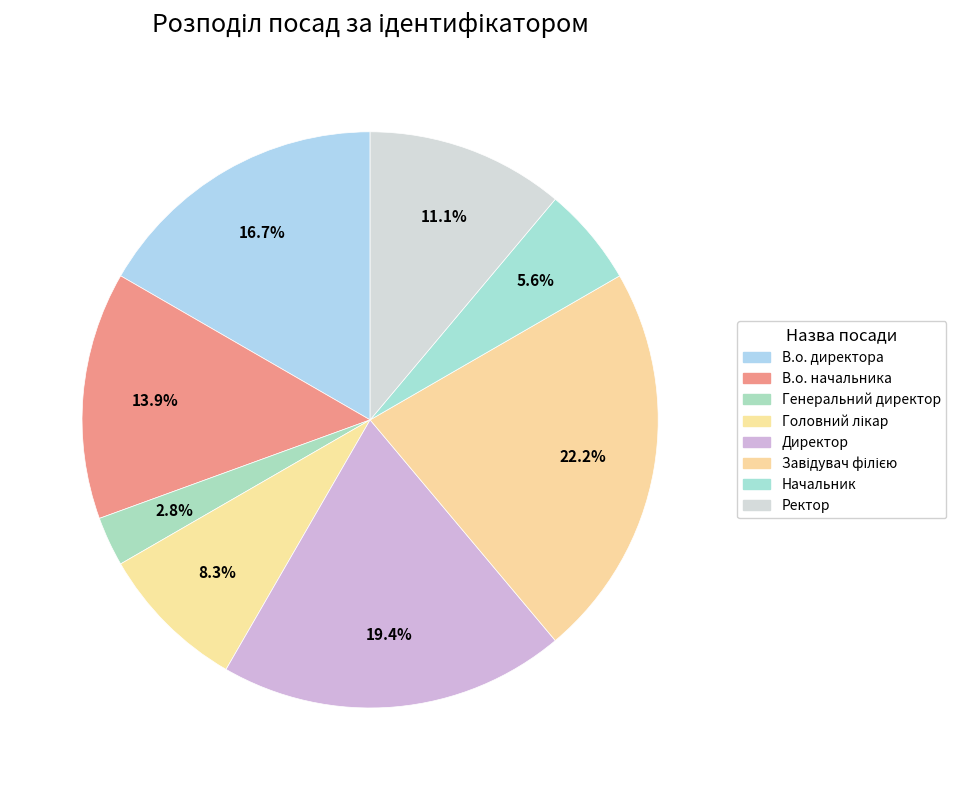

True or false: Ректор accounts for 25% of the total.

False